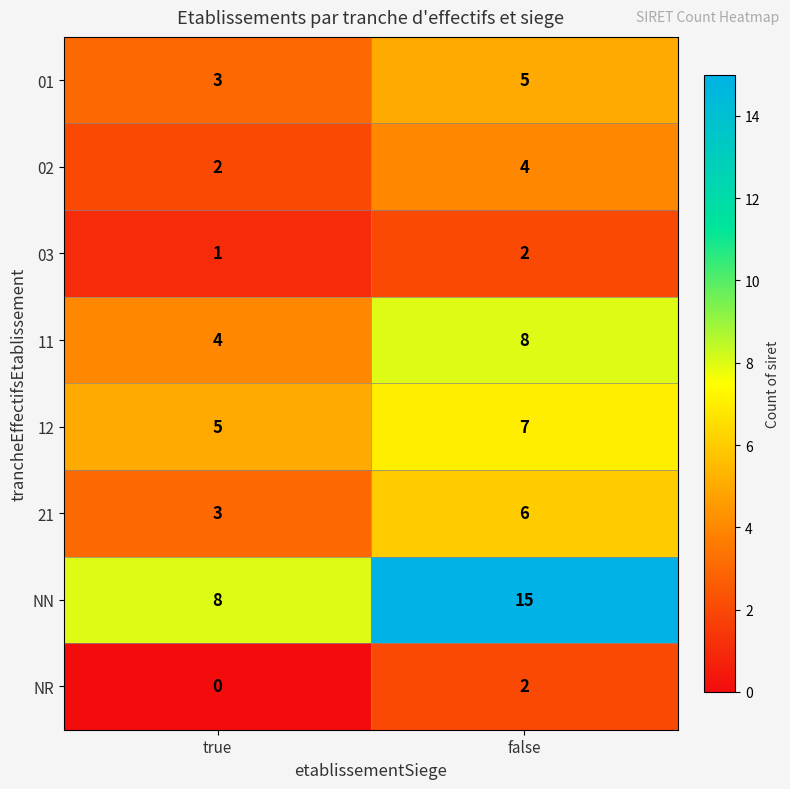

Which series has the largest total across all categories?

NN